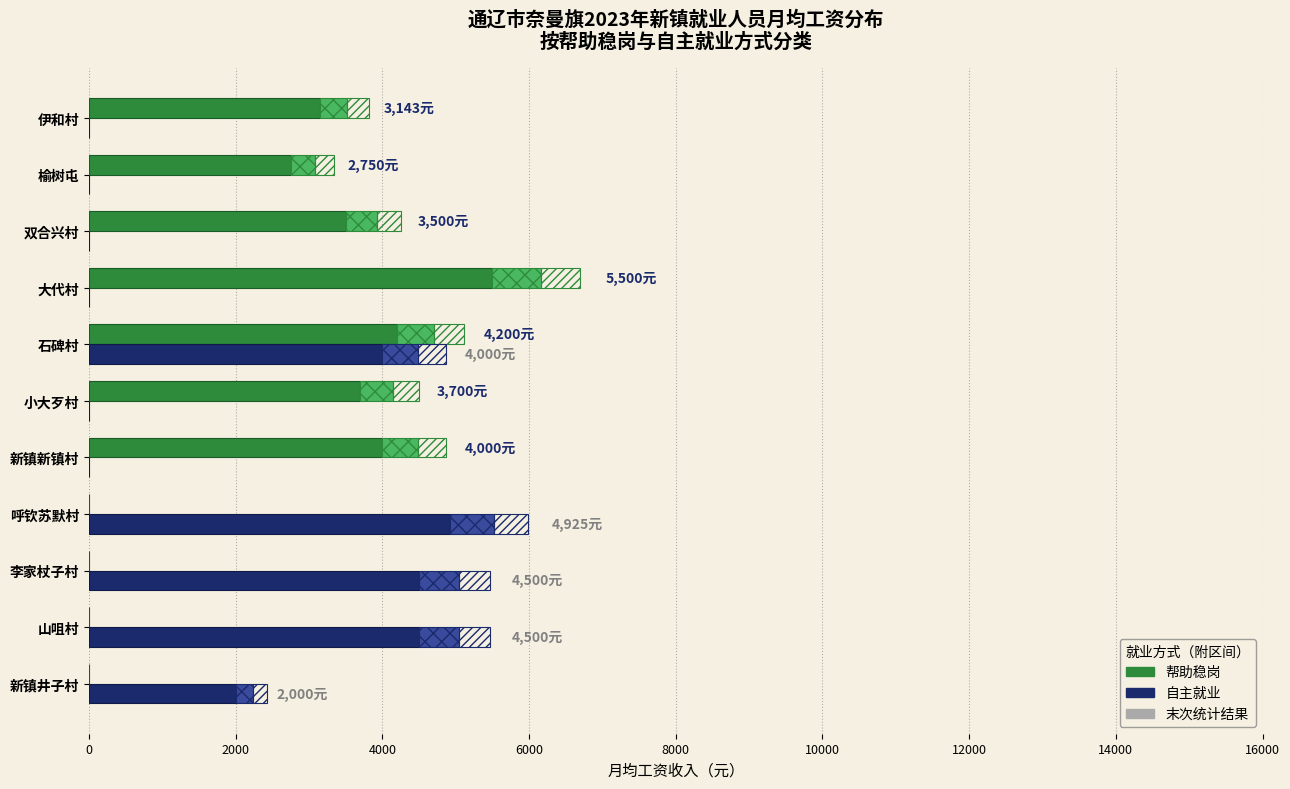

What is the difference between the maximum and second lowest values in the 帮助稳岗 series?

5500